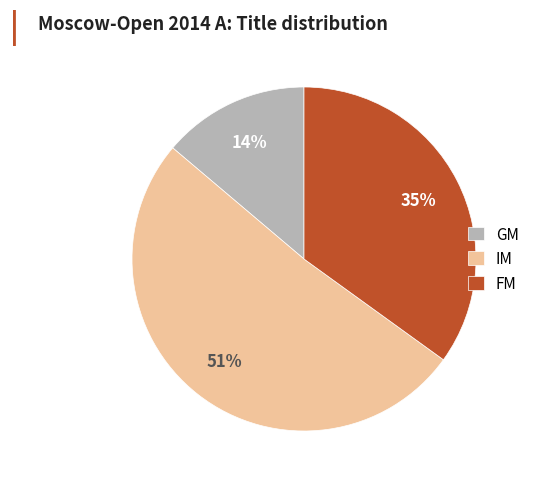

Which category has the biggest portion of the pie?

IM